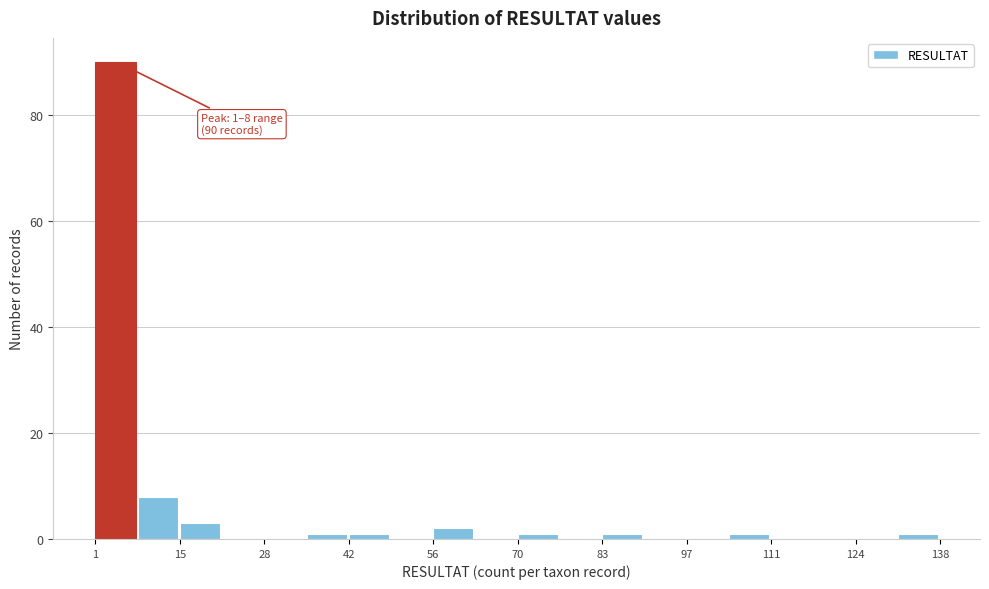

Around what value on the x-axis is the tallest bar? Give the approximate position of its centre, as read against the axis.

4